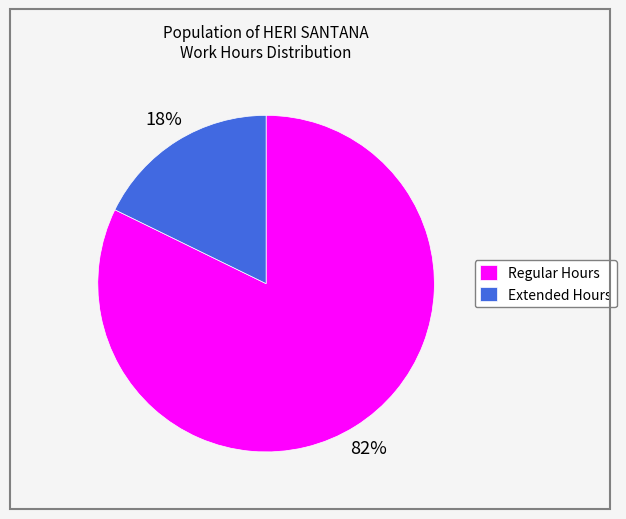

Does Extended Hours account for over 50% of the chart?

No